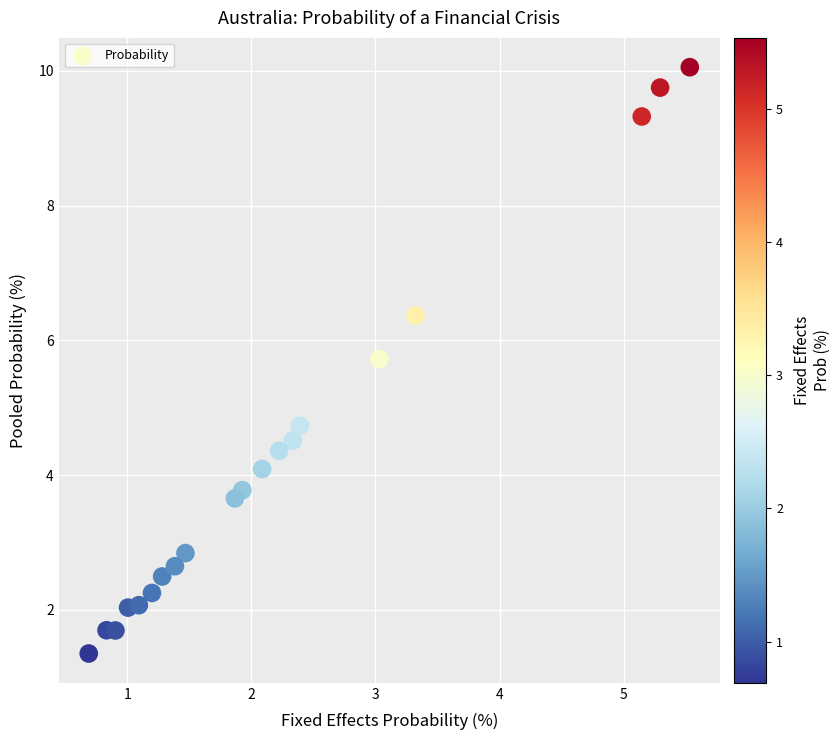

What Y value in the scatter plot is closest to 5?

4.7